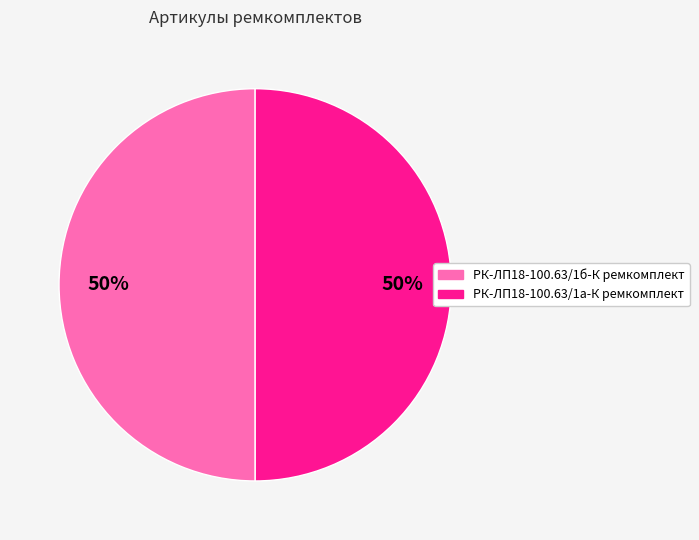

Is it true that РК-ЛП18-100.63/1а-К ремкомплект is 50% of the pie?

True